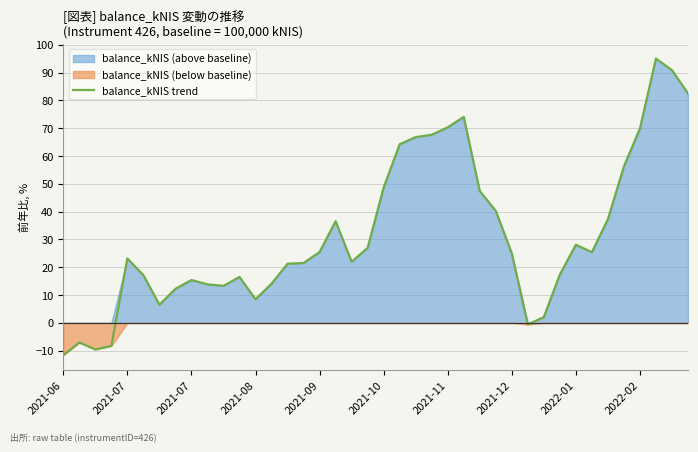

What is the sum of all values?

1267.1